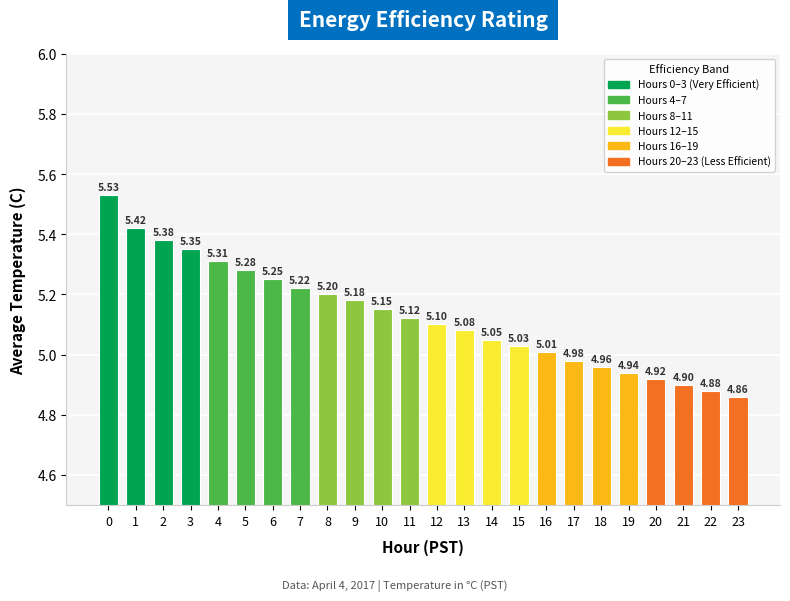

Which label corresponds to the smallest value in the chart?

23